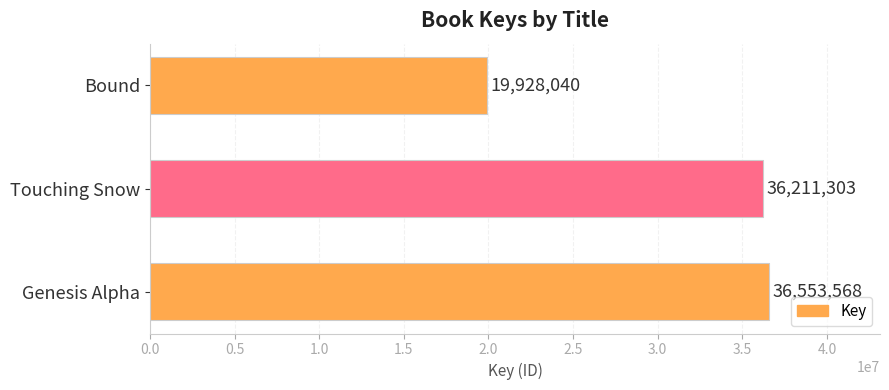

What is the smallest value displayed?

19928040